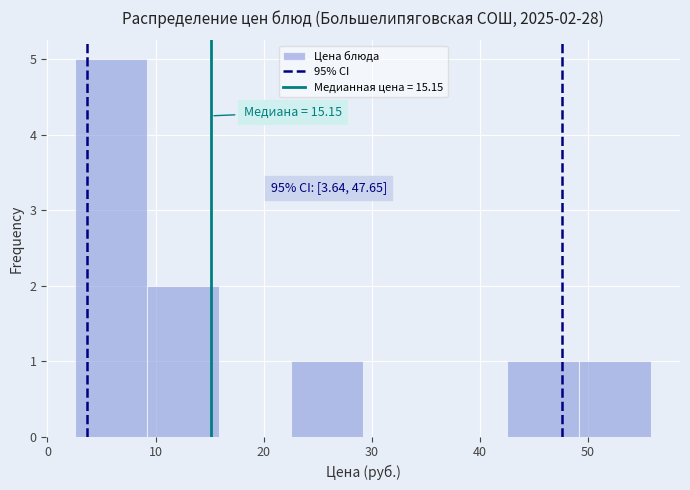

Over which range of the x-axis is the bar tallest?

3 to 9